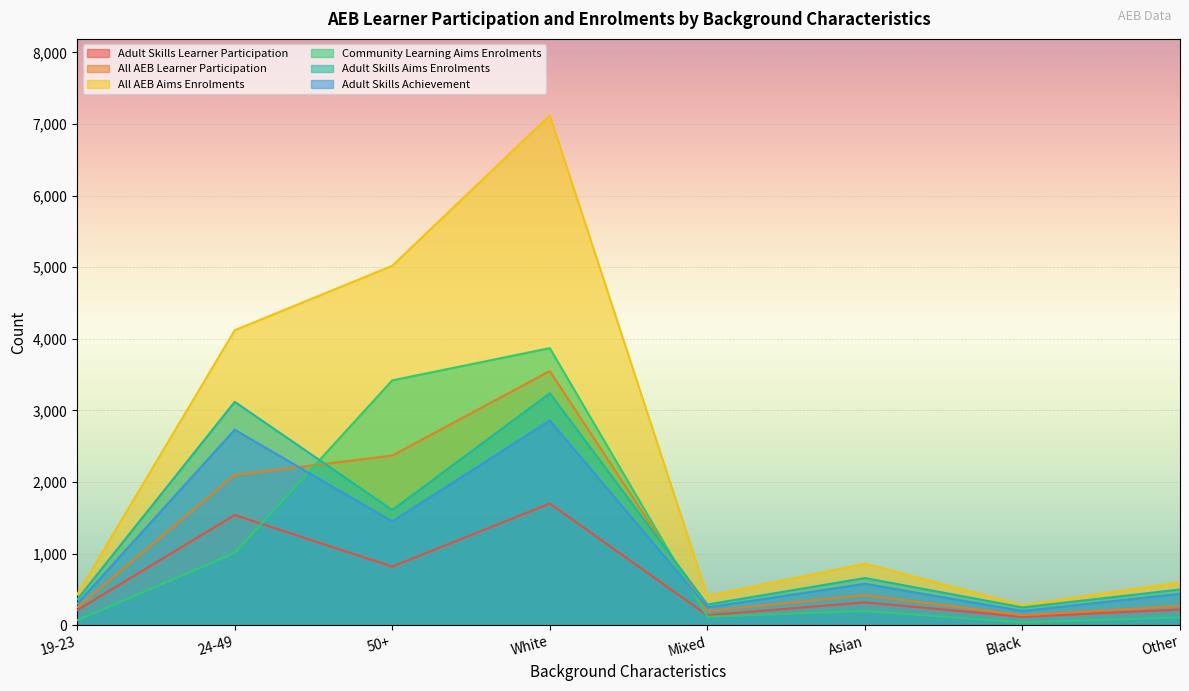

How many series are shown in this chart?

6